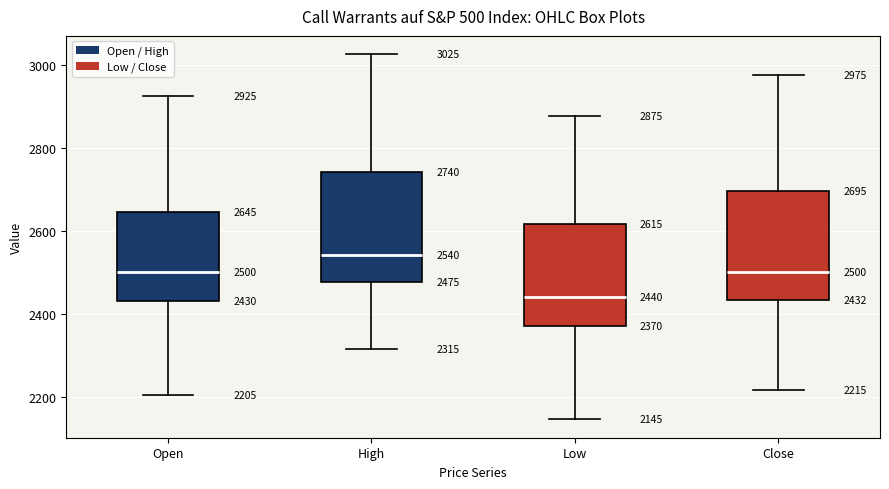

Which box's median line is the lowest?

Low